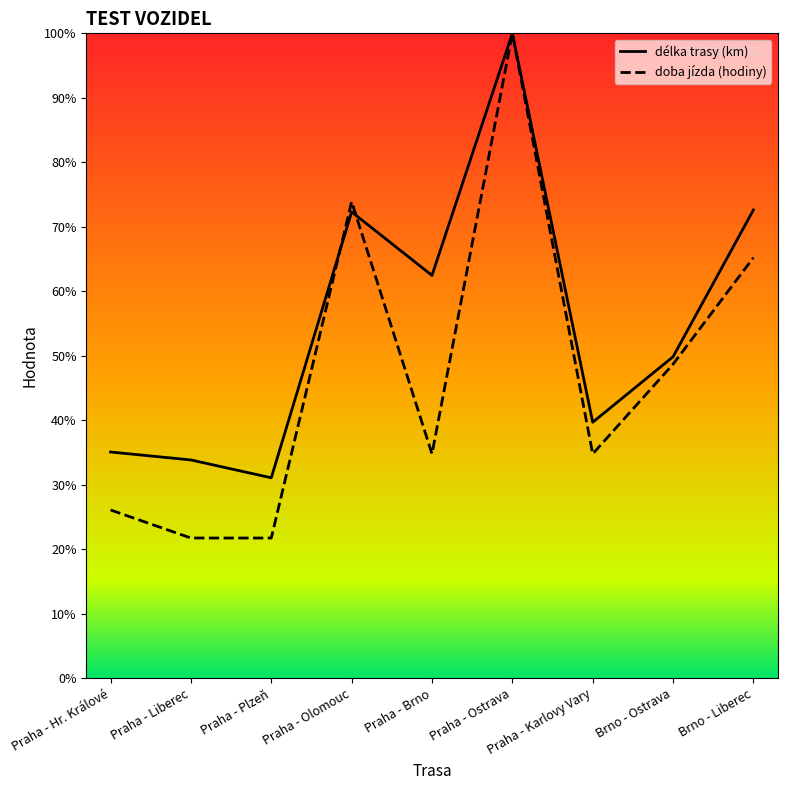

What is the value of the doba jízda (hodiny) point at the 2nd from the left?

21.7